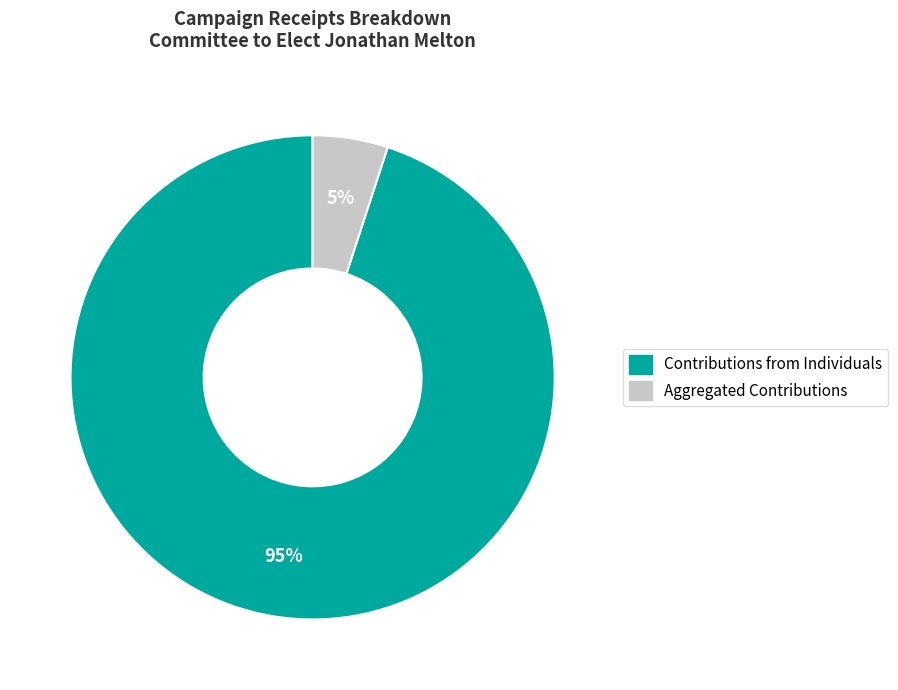

To the nearest percent, what is the difference between the largest and smallest slice percentages?

90%